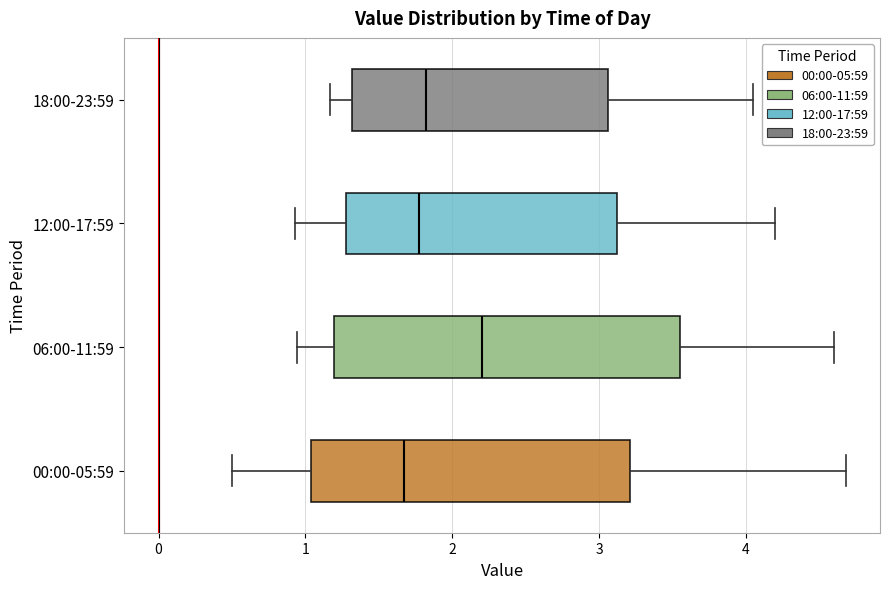

Which box is the widest, from its left edge to its right edge?

06:00-11:59